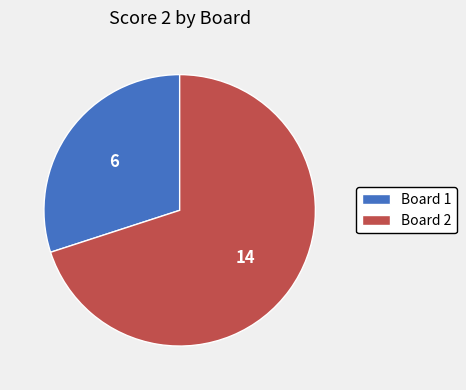

Rank the categories by value from lowest to highest.

Board 1, Board 2